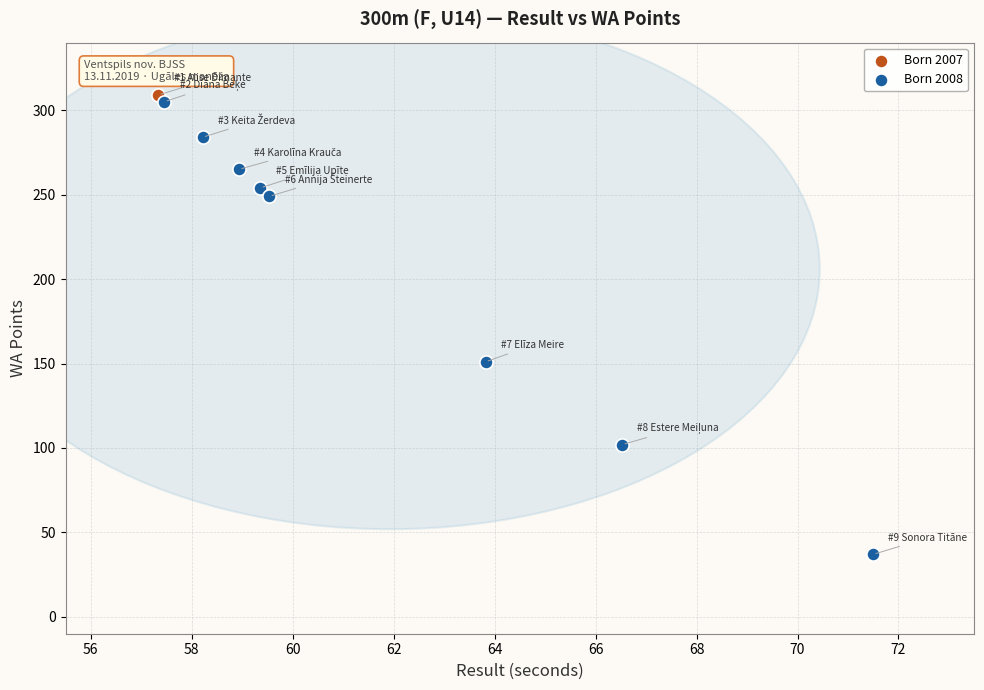

What are all the series names shown in the legend?

Born 2007, Born 2008